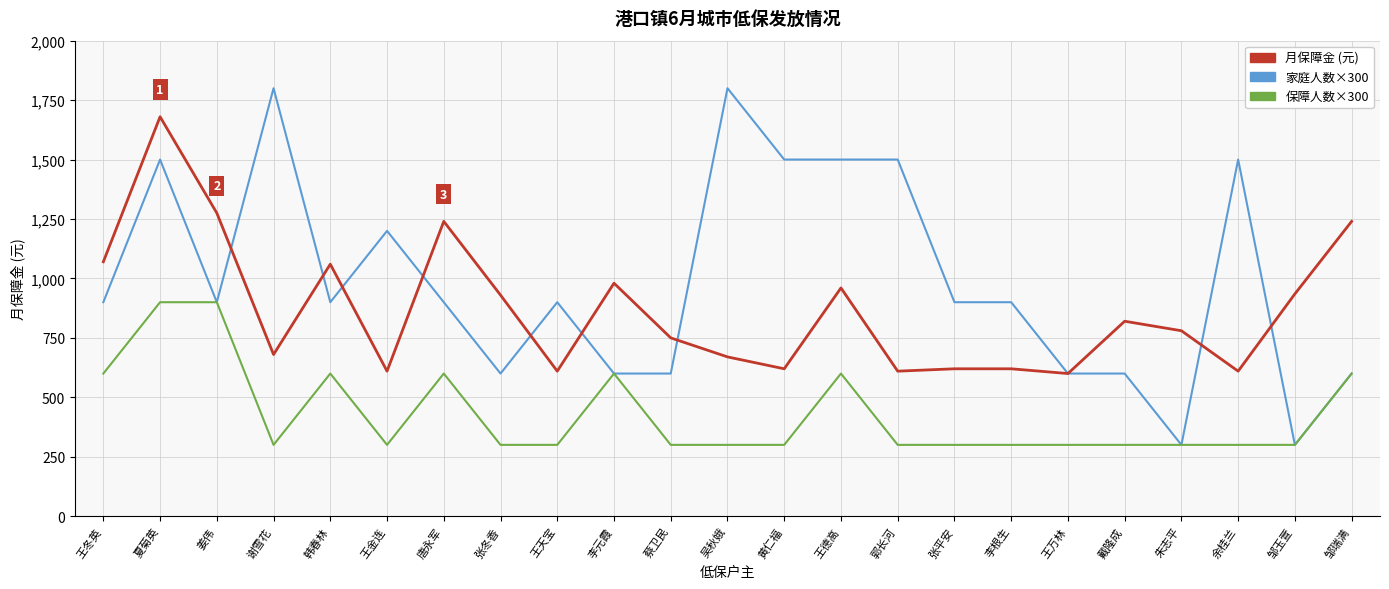

What is the difference between the highest and lowest values at 王天宝?

600